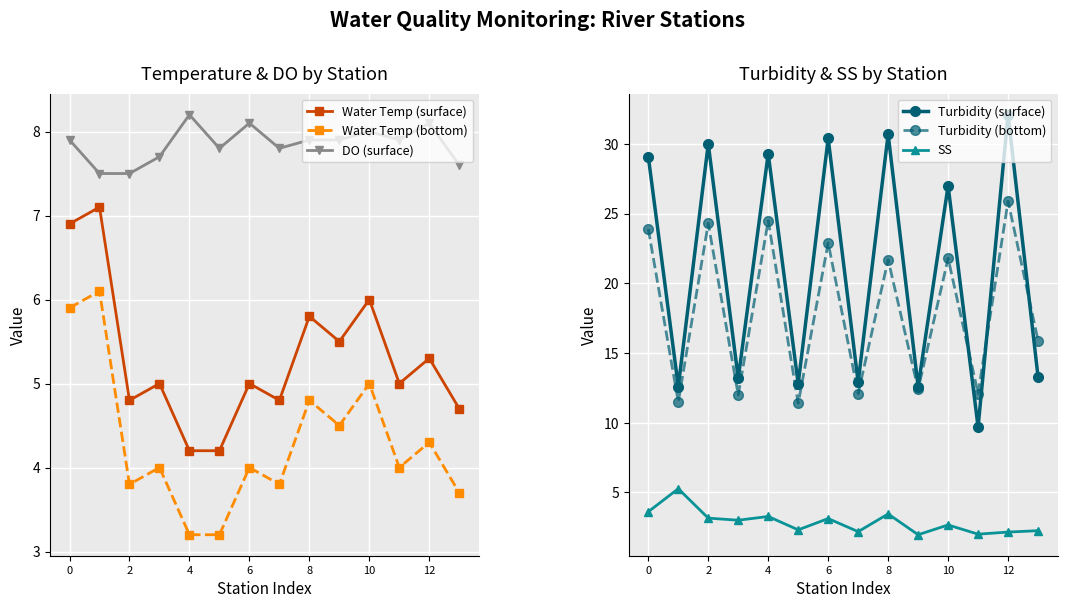

True or false: DO (surface) and Turbidity (bottom) intersect in this chart.

False